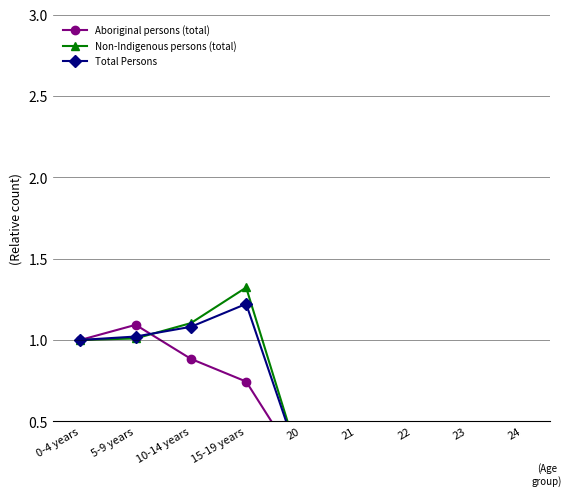

Read the Total Persons value at 22.

0.2